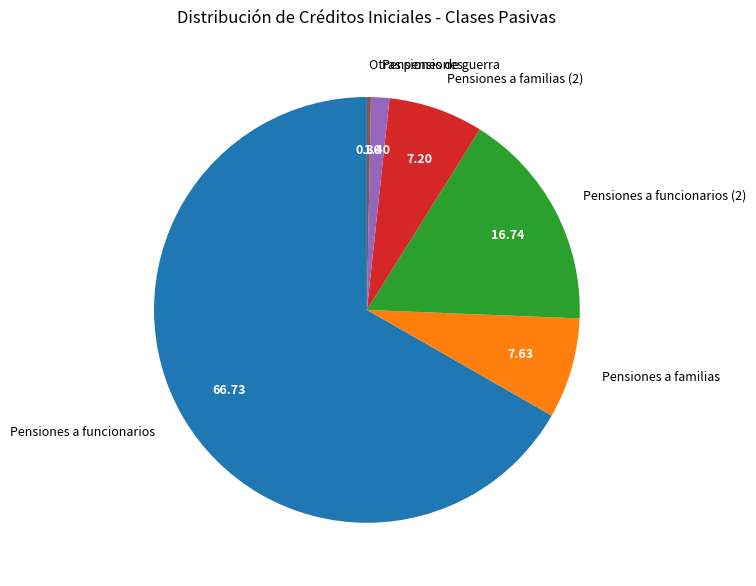

The Pensiones a familias slice represents 16% of the pie. True or false?

False